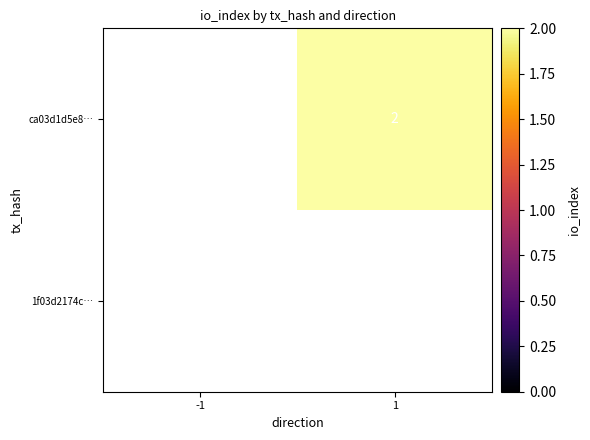

Is the value of ca03d1d5e8… at 1 greater than the value of 1f03d2174c… at -1?

No